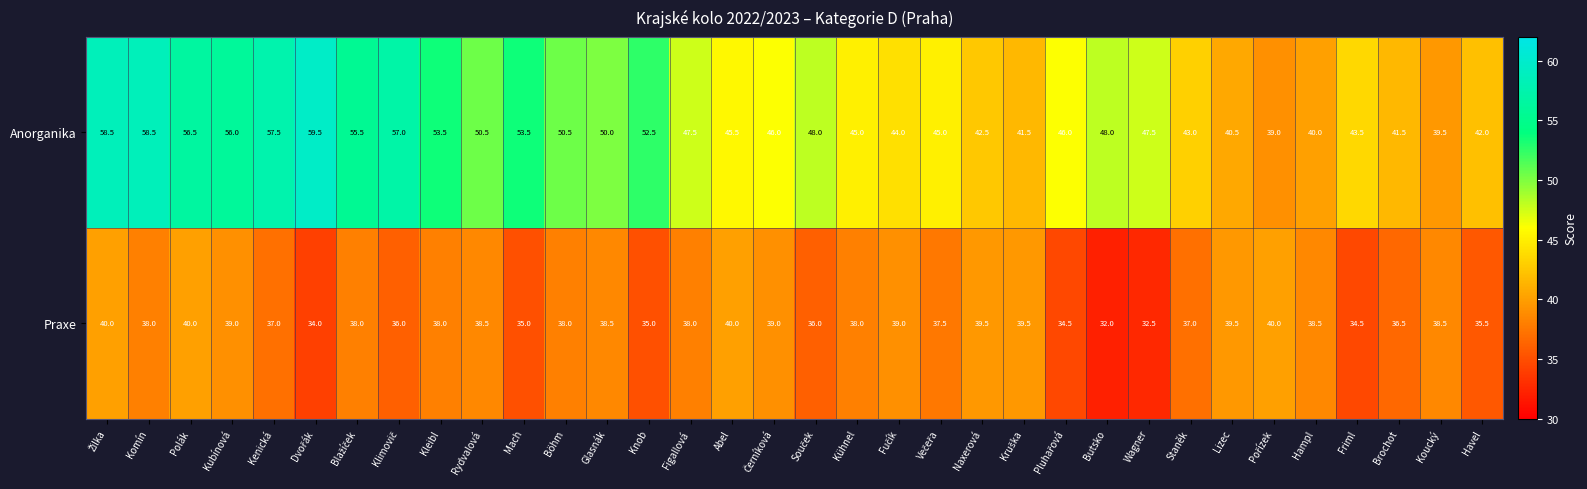

Is the value of Praxe at Lizec greater than the value of Anorganika at Abel?

No